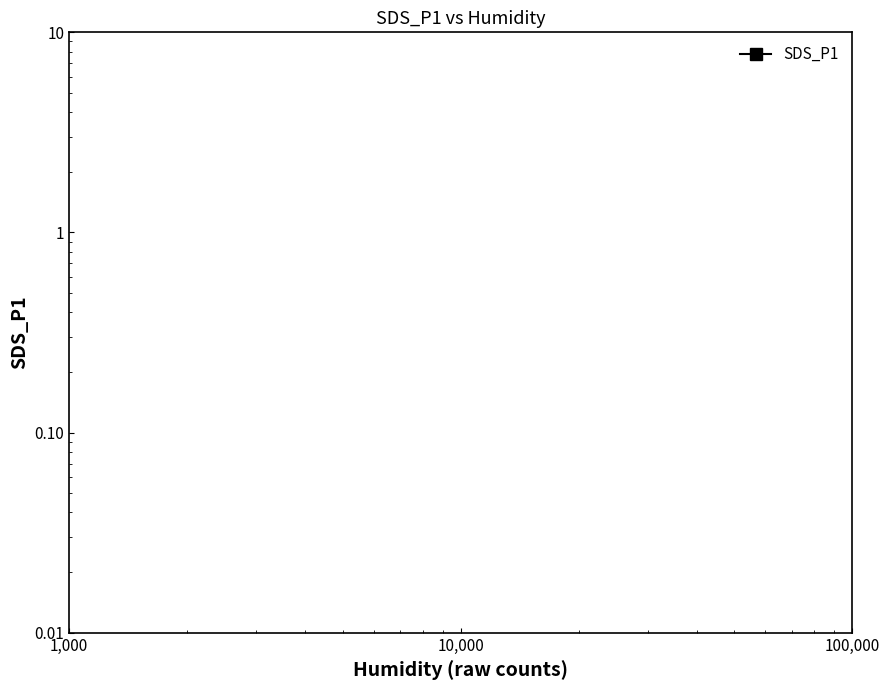

True or false: there are more than 1 points higher than both neighbors.

True